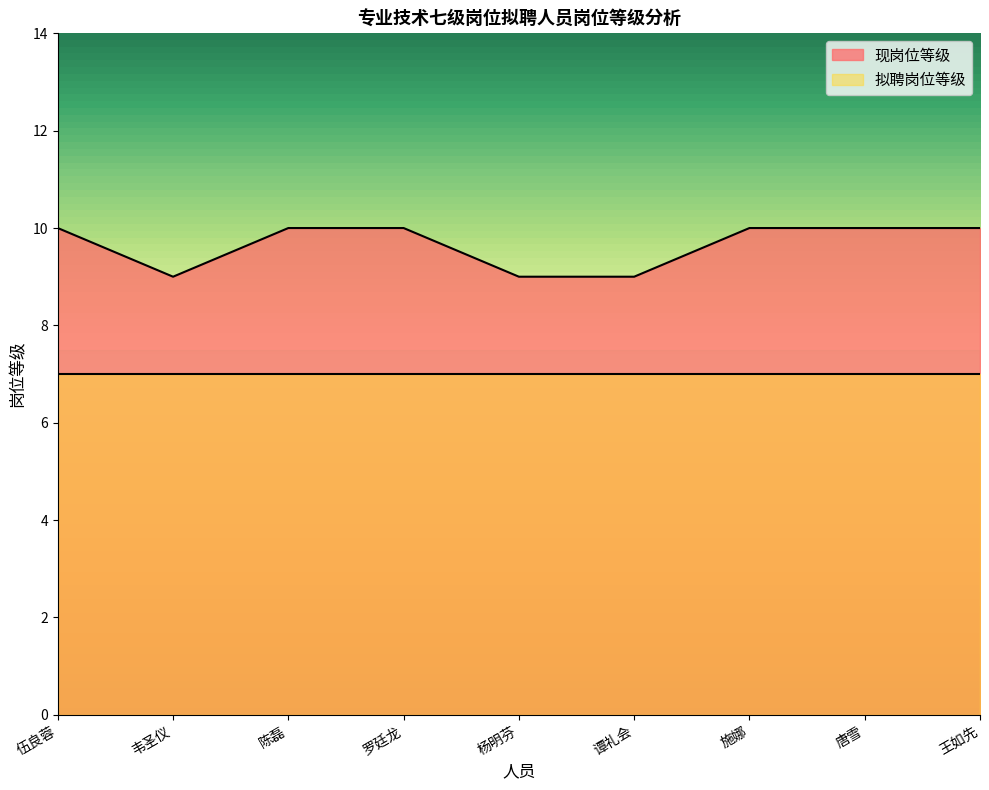

What is the greatest value displayed?

10